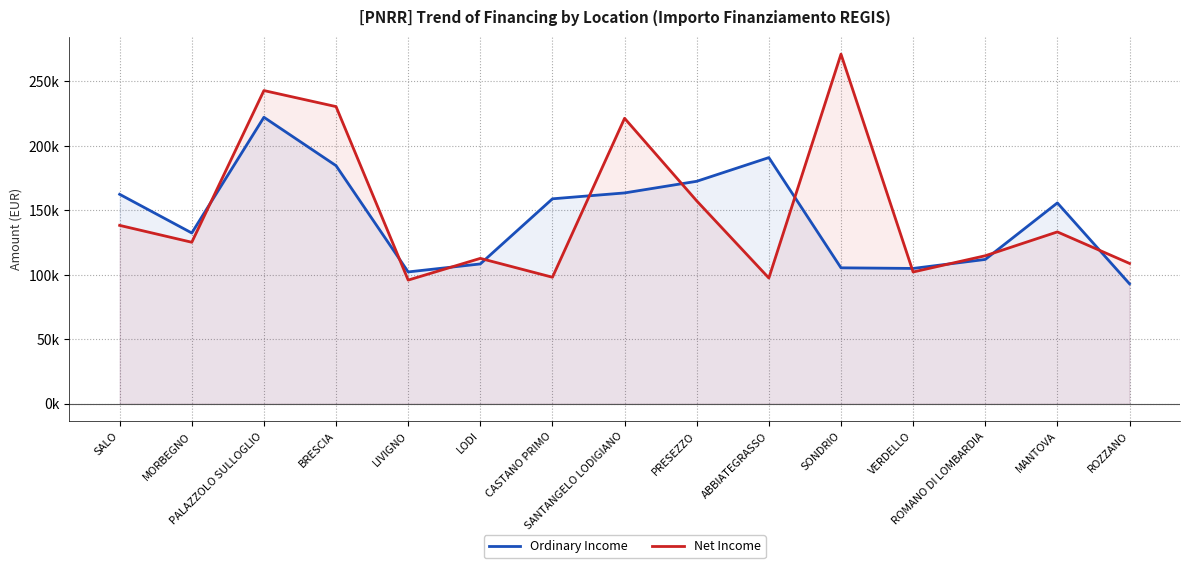

Does the chart have visible grid lines?

Yes